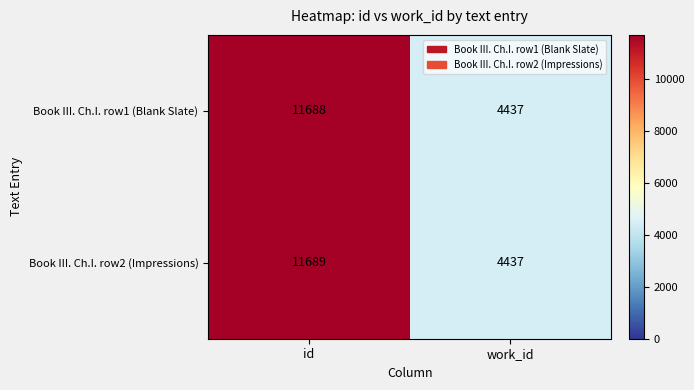

What is the difference between the Book III. Ch.I. row1 (Blank Slate) values at id and work_id?

7251